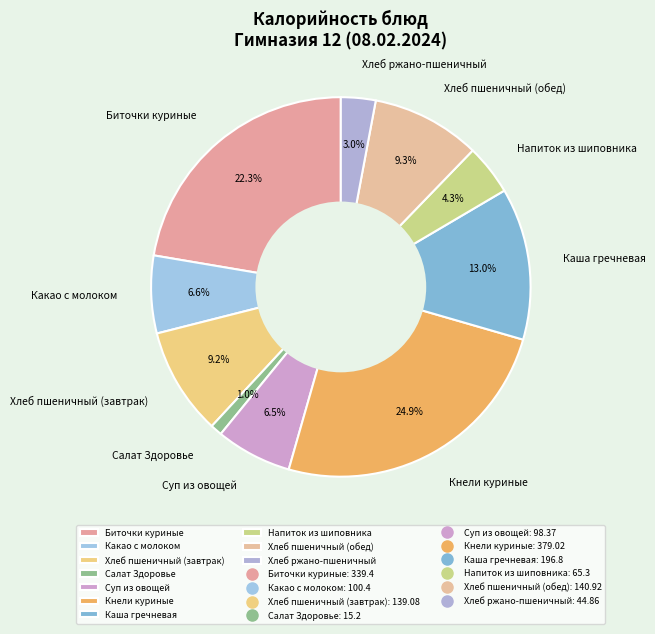

To the nearest percent, what is the difference between the Хлеб пшеничный (завтрак) and Салат Здоровье slice percentages?

8%